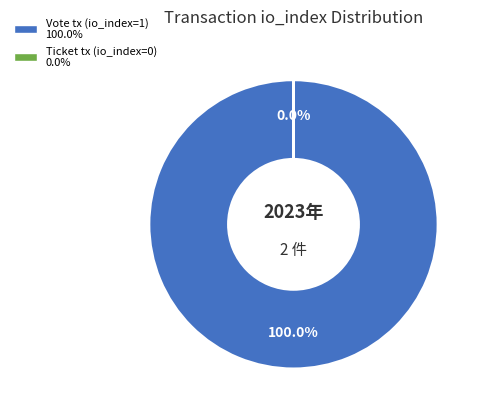

Which slice represents more than half of the pie?

Vote tx